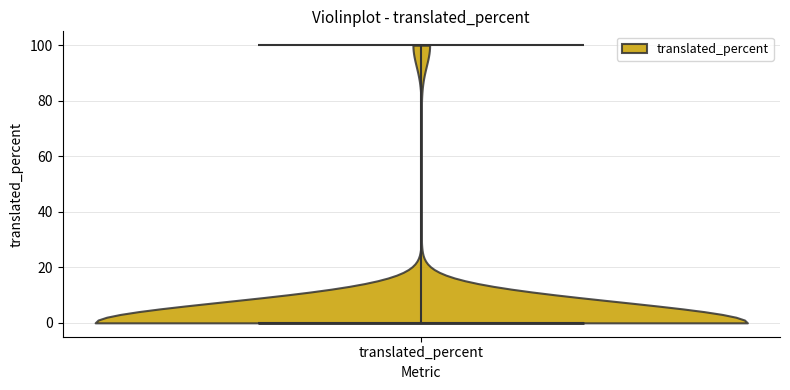

What is the highest point the violin for translated_percent reaches on the y-axis? The values are not printed on the chart, so give them approximately, as read against the axis.

100